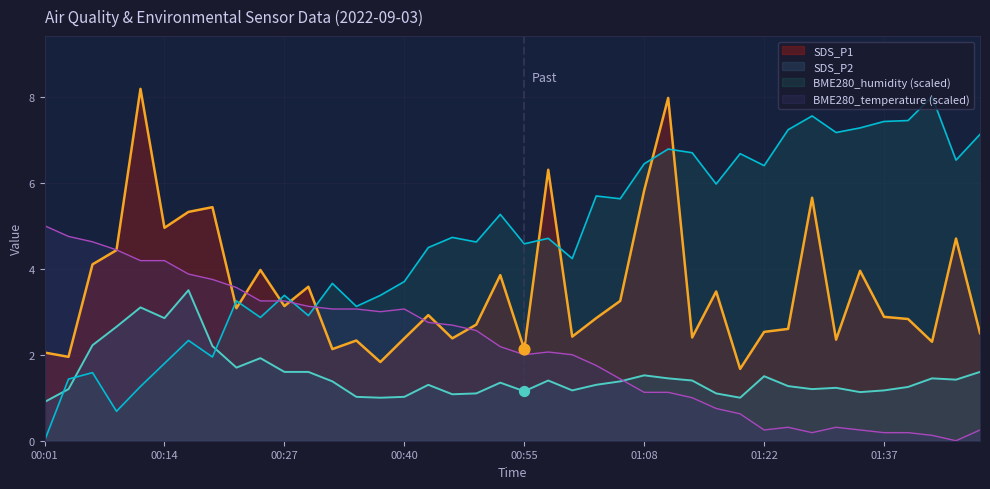

At how many categories does at least one series exceed 3?

40